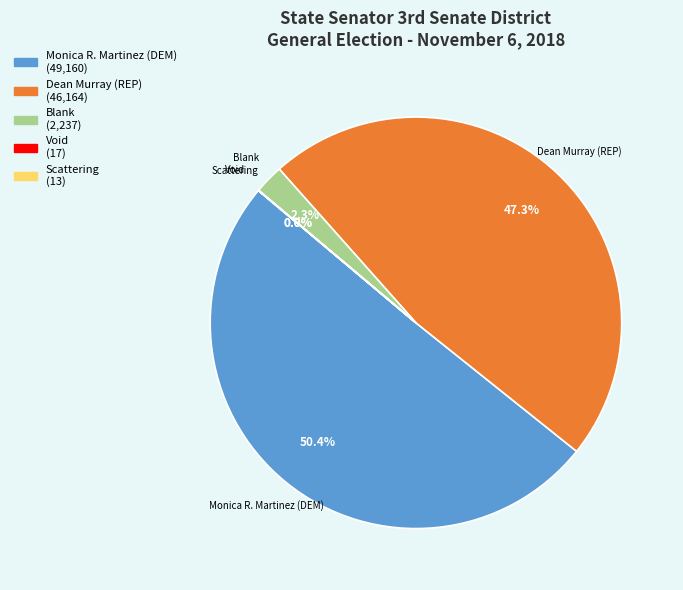

What is the total percentage of Blank and Dean Murray (REP)?

49.6%